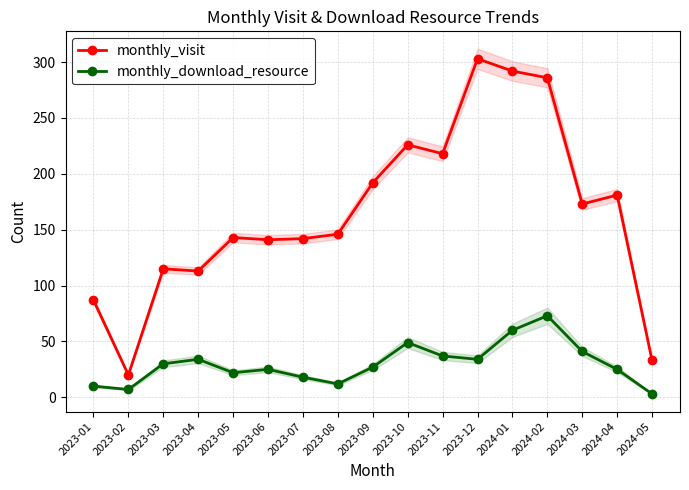

What is the maximum value for monthly_download_resource?

73